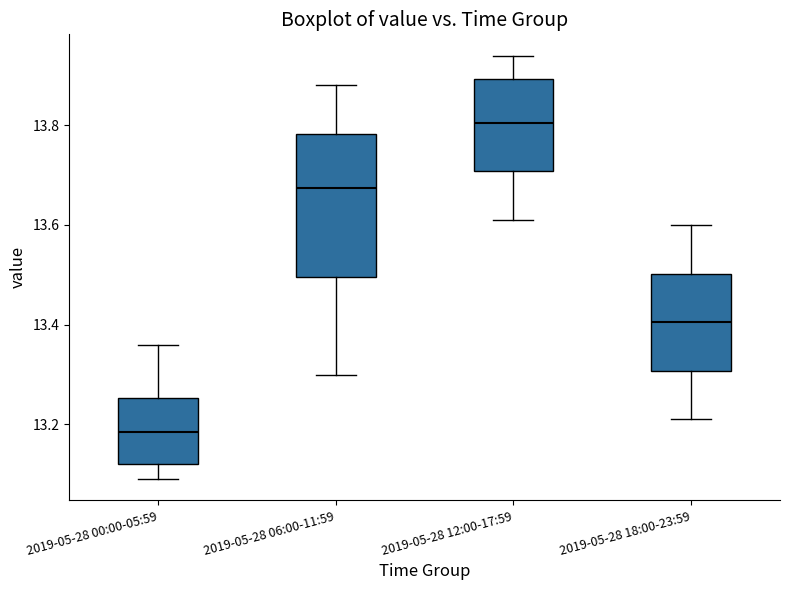

Reading left to right, transcribe this box plot: for each box, give where its median line is, the range the box spans, and where its two whiskers end, as read against the y-axis. The values are not printed on the chart, so give them approximately, as read against the axis.

2019-05-28 00:00-05:59: median 13.18, box 13.12 to 13.26, whiskers 13.10 to 13.36
2019-05-28 06:00-11:59: median 13.68, box 13.50 to 13.78, whiskers 13.30 to 13.88
2019-05-28 12:00-17:59: median 13.80, box 13.70 to 13.90, whiskers 13.62 to 13.94
2019-05-28 18:00-23:59: median 13.40, box 13.30 to 13.50, whiskers 13.22 to 13.60